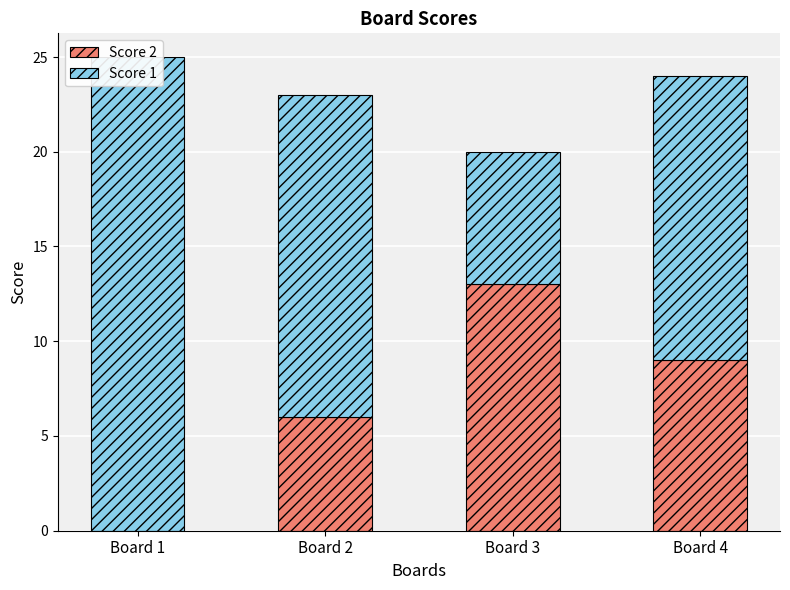

What is the value of the Score 1 bar at the 3rd from the left?

7